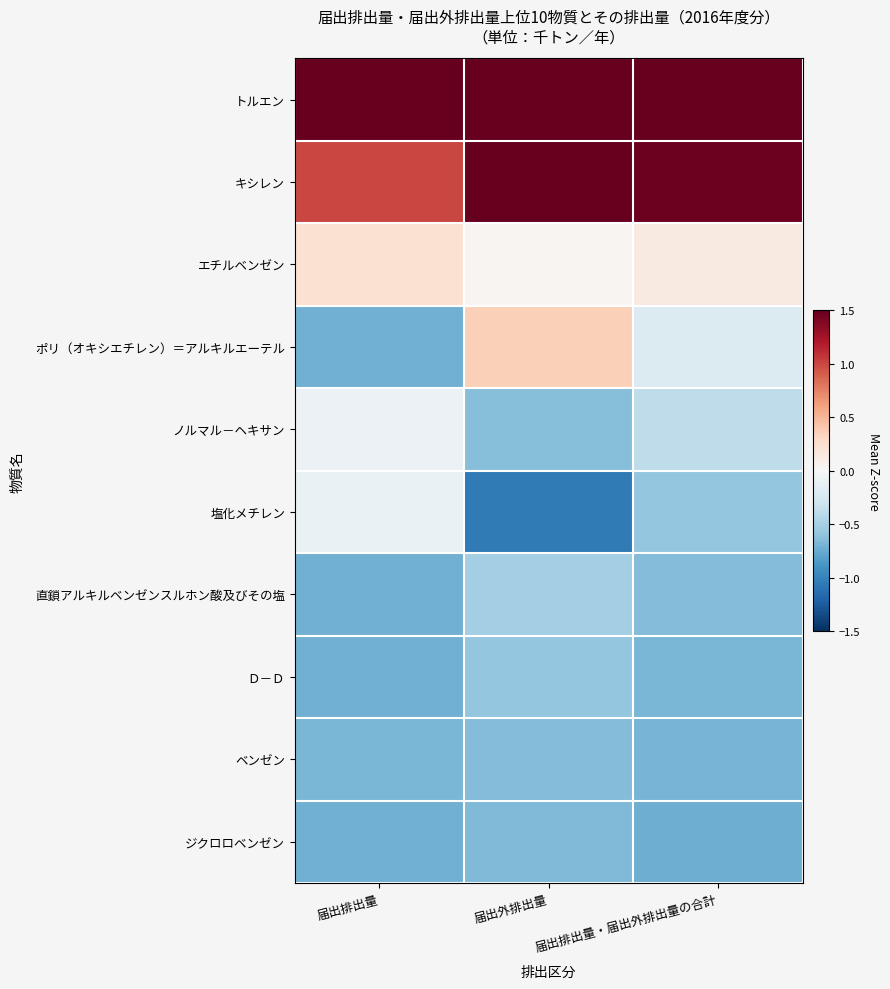

At which category does the chart reach its minimum across all series?

届出外排出量